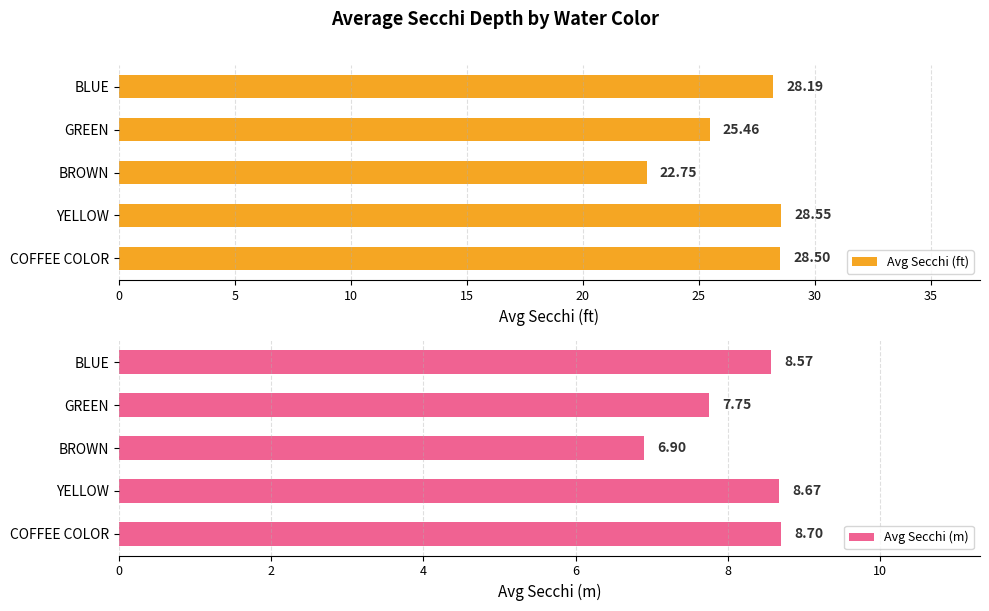

How many data points does each series have?

5